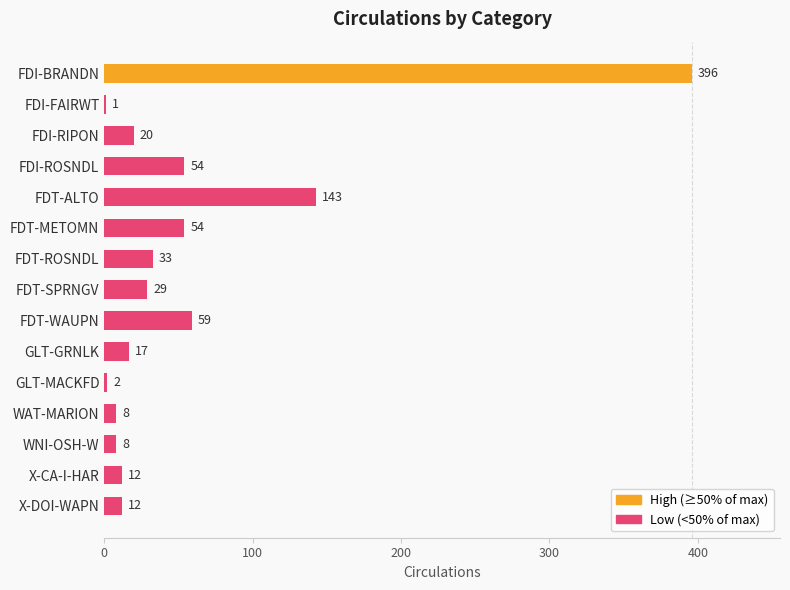

Reading top to bottom, what are all the values shown in this chart?

FDI-BRANDN=396	FDI-FAIRWT=1	FDI-RIPON=20	FDI-ROSNDL=54	FDT-ALTO=143	FDT-METOMN=54	FDT-ROSNDL=33	FDT-SPRNGV=29	FDT-WAUPN=59	GLT-GRNLK=17	GLT-MACKFD=2	WAT-MARION=8	WNI-OSH-W=8	X-CA-I-HAR=12	X-DOI-WAPN=12